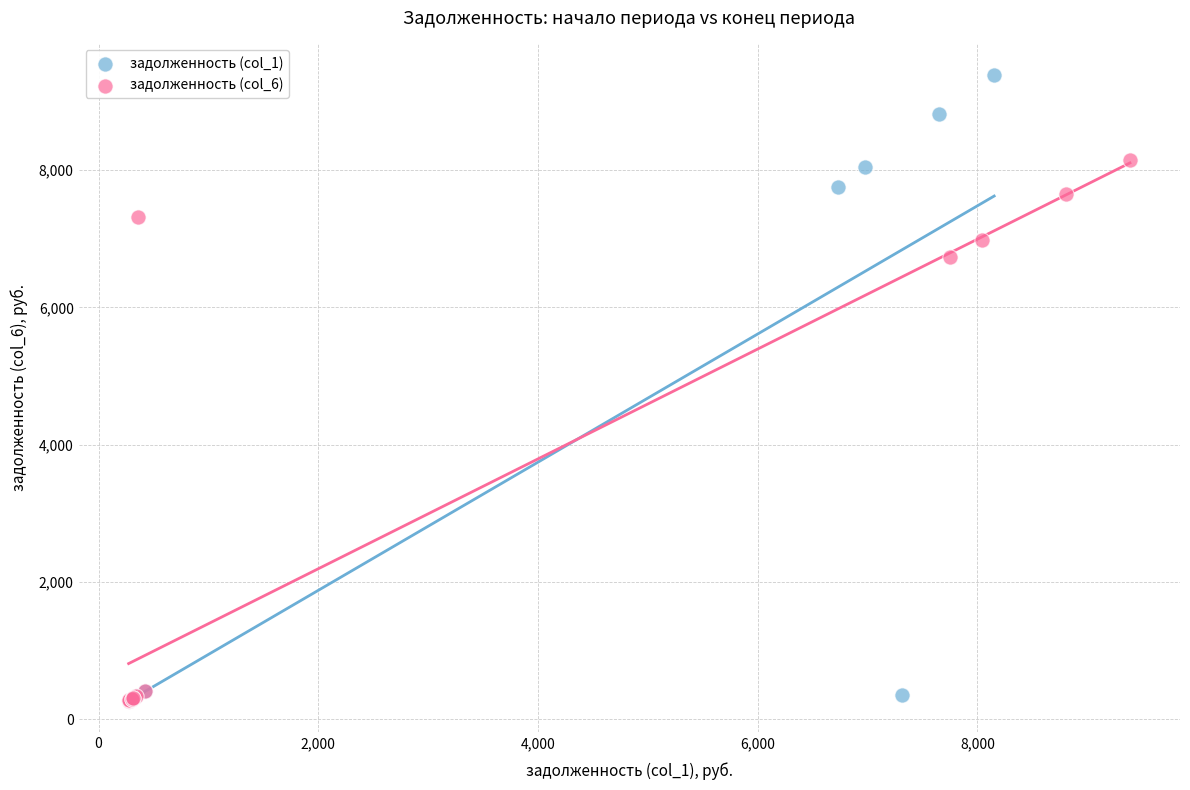

Which series has the largest Y range (max minus min)?

задолженность (col_1)